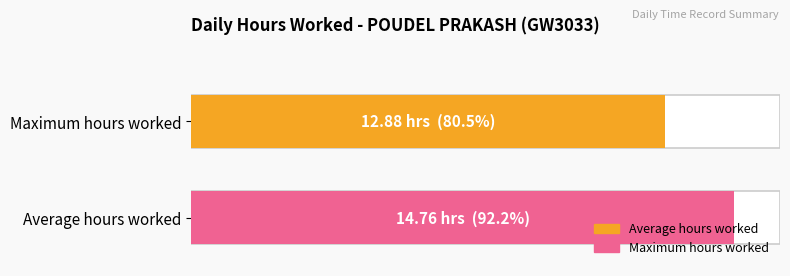

Are the bars horizontal?

Yes